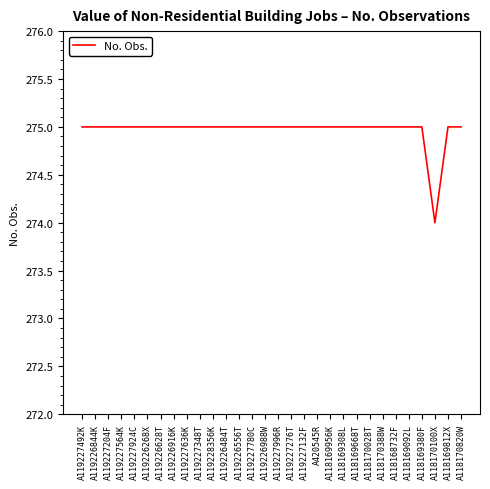

What is the sum of all values?

8249